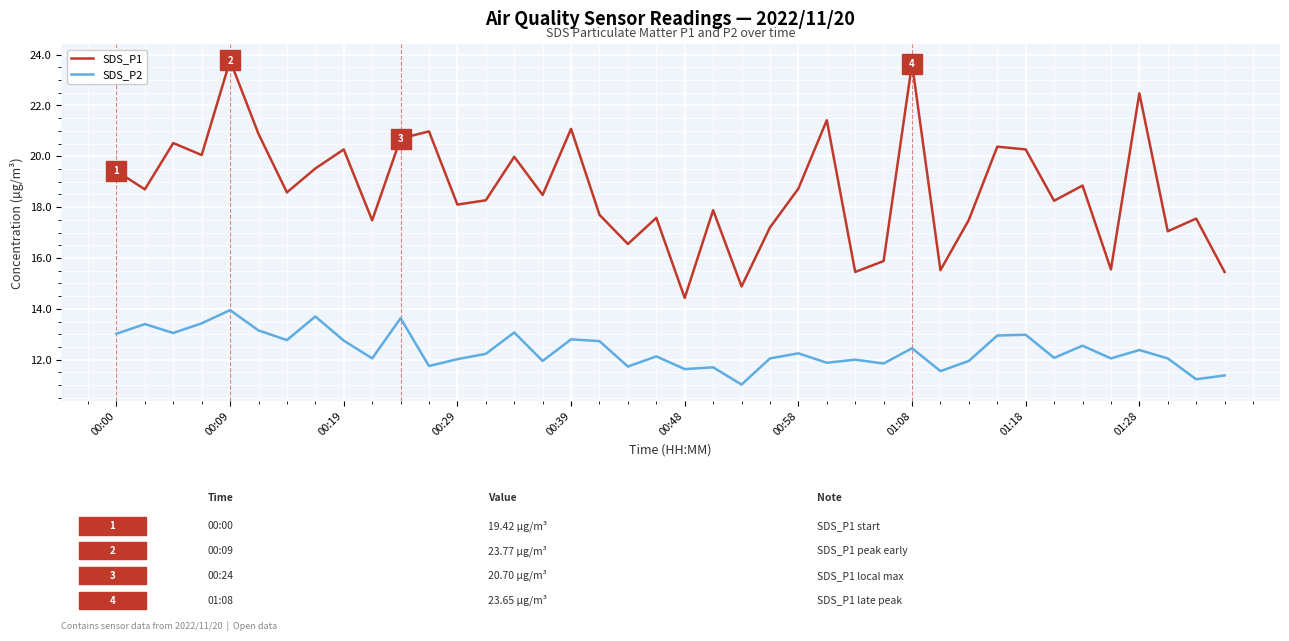

Which series has the largest range (max minus min)?

SDS_P1